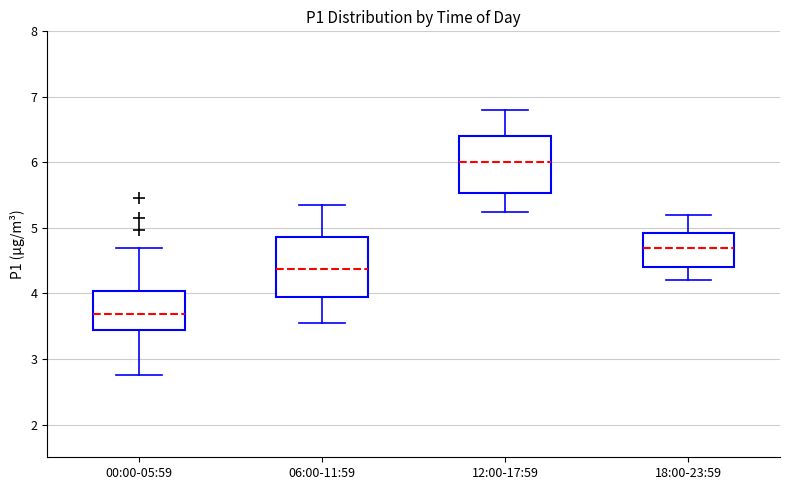

Reading left to right, read every box against the y-axis: the position of its median line, the range the box covers, and the ends of its whiskers. The values are not printed on the chart, so give them approximately, as read against the axis.

00:00-05:59: median 3.7, box 3.4 to 4.0, whiskers 2.8 to 4.7
06:00-11:59: median 4.4, box 4.0 to 4.9, whiskers 3.6 to 5.4
12:00-17:59: median 6.0, box 5.5 to 6.4, whiskers 5.3 to 6.8
18:00-23:59: median 4.7, box 4.4 to 4.9, whiskers 4.2 to 5.2